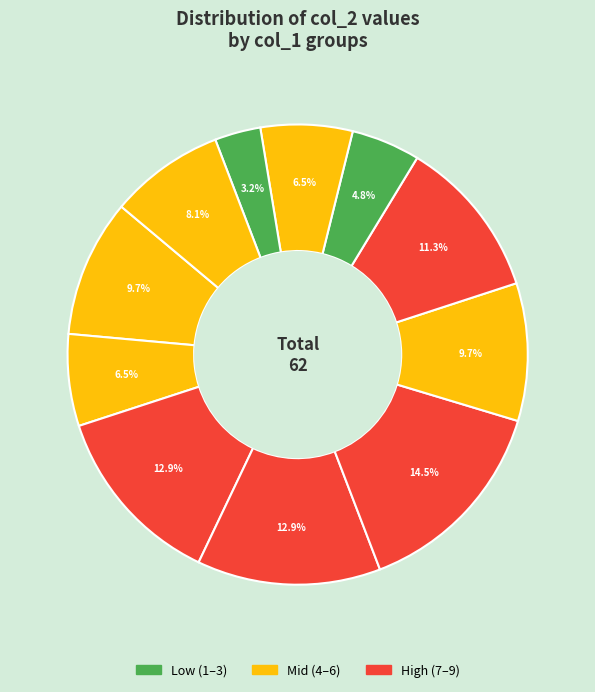

What is the smallest slice in the pie chart?

1